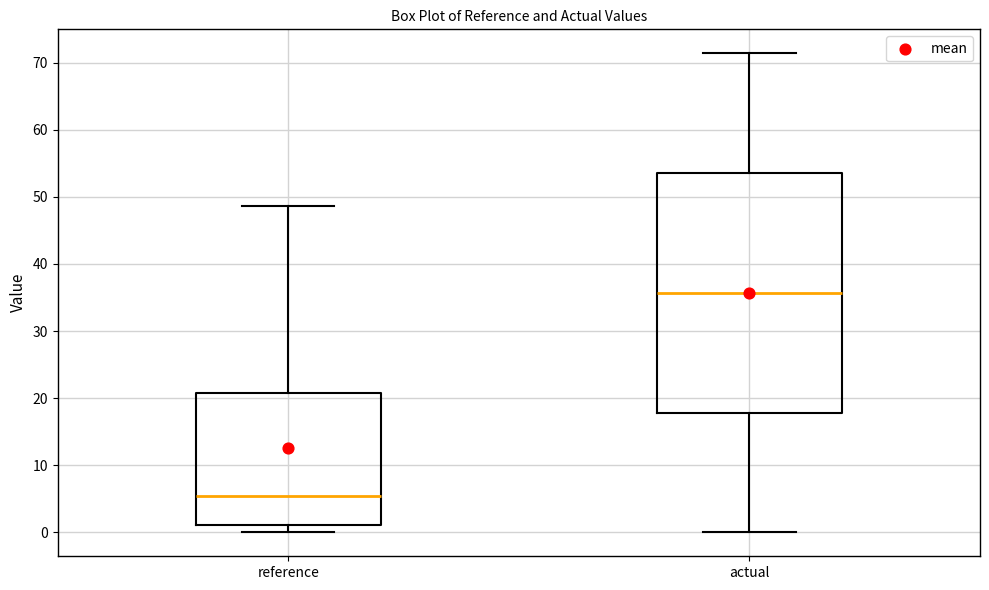

Which box's median line is the lowest?

reference